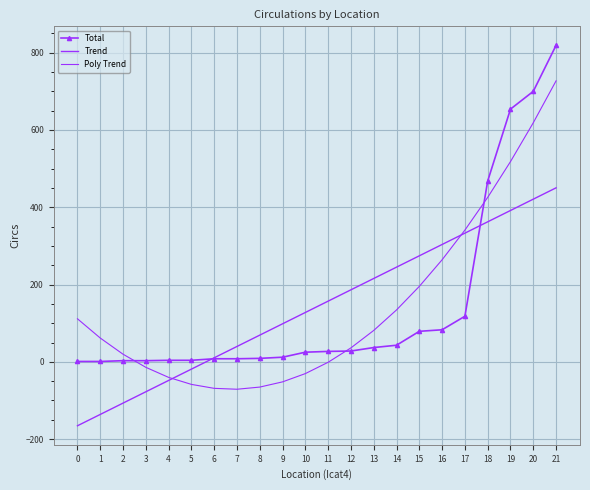

Reading left to right, extract all data points from this chart.

Total: 1.0	1.0	3.0	3.0	4.0	4.0	8.0	8.0	9.0	12.0	25.0	27.0	28.0	37.0	43.0	79.0	83.0	118.0	468.0	654.0	700.0	819.0
Trend: -165.4	-136.1	-106.8	-77.4	-48.1	-18.8	10.5	39.8	69.2	98.5	127.8	157.1	186.4	215.8	245.1	274.4	303.7	333.0	362.4	391.7	421.0	450.3
Poly Trend: 111.4	61.6	19.8	-14.2	-40.2	-58.4	-68.6	-70.9	-65.3	-51.8	-30.4	-1.1	36.2	81.3	134.4	195.3	264.2	340.9	425.6	518.2	618.7	727.1